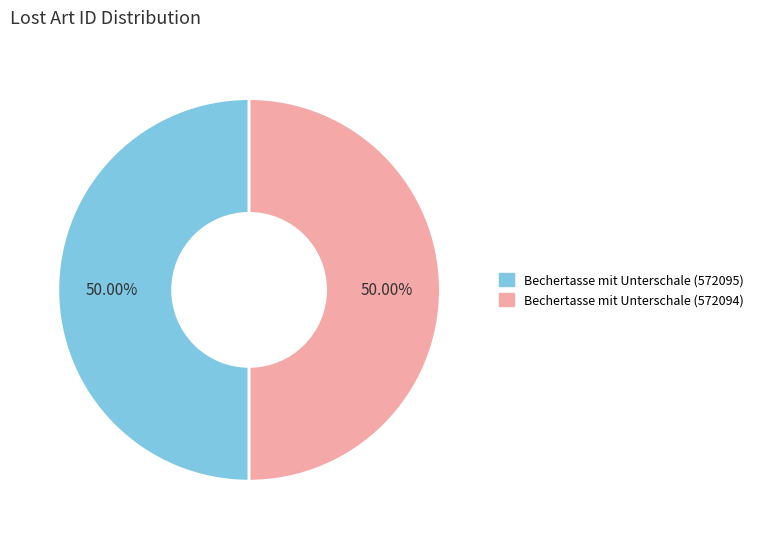

What is the ratio of the value at Bechertasse mit Unterschale (572095) to the value at Bechertasse mit Unterschale (572094)?

1.0